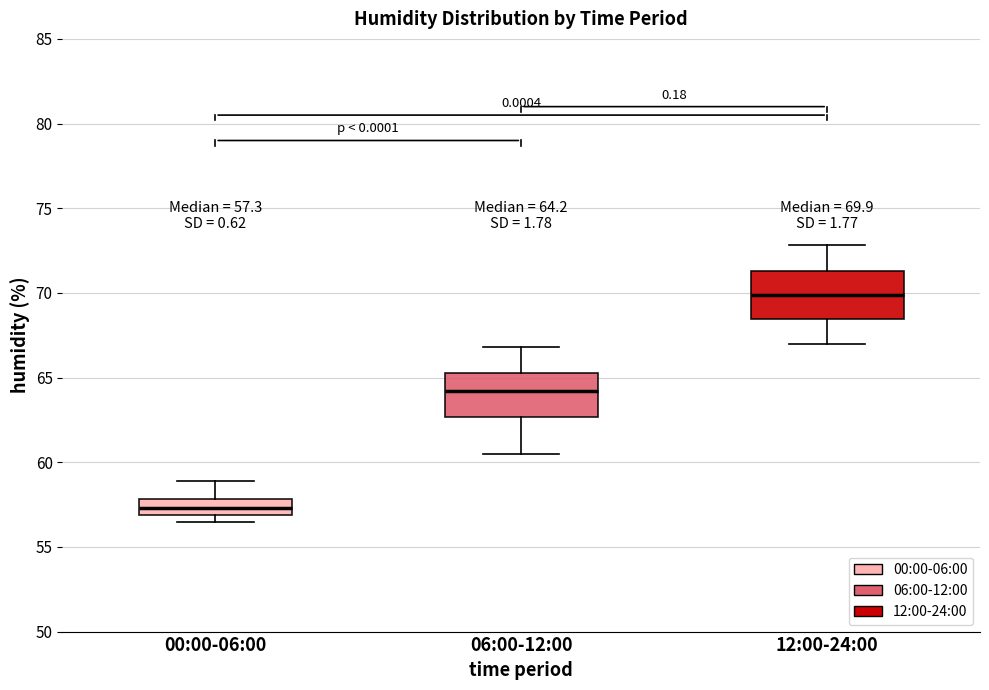

Which box has the lowest median line?

00:00-06:00